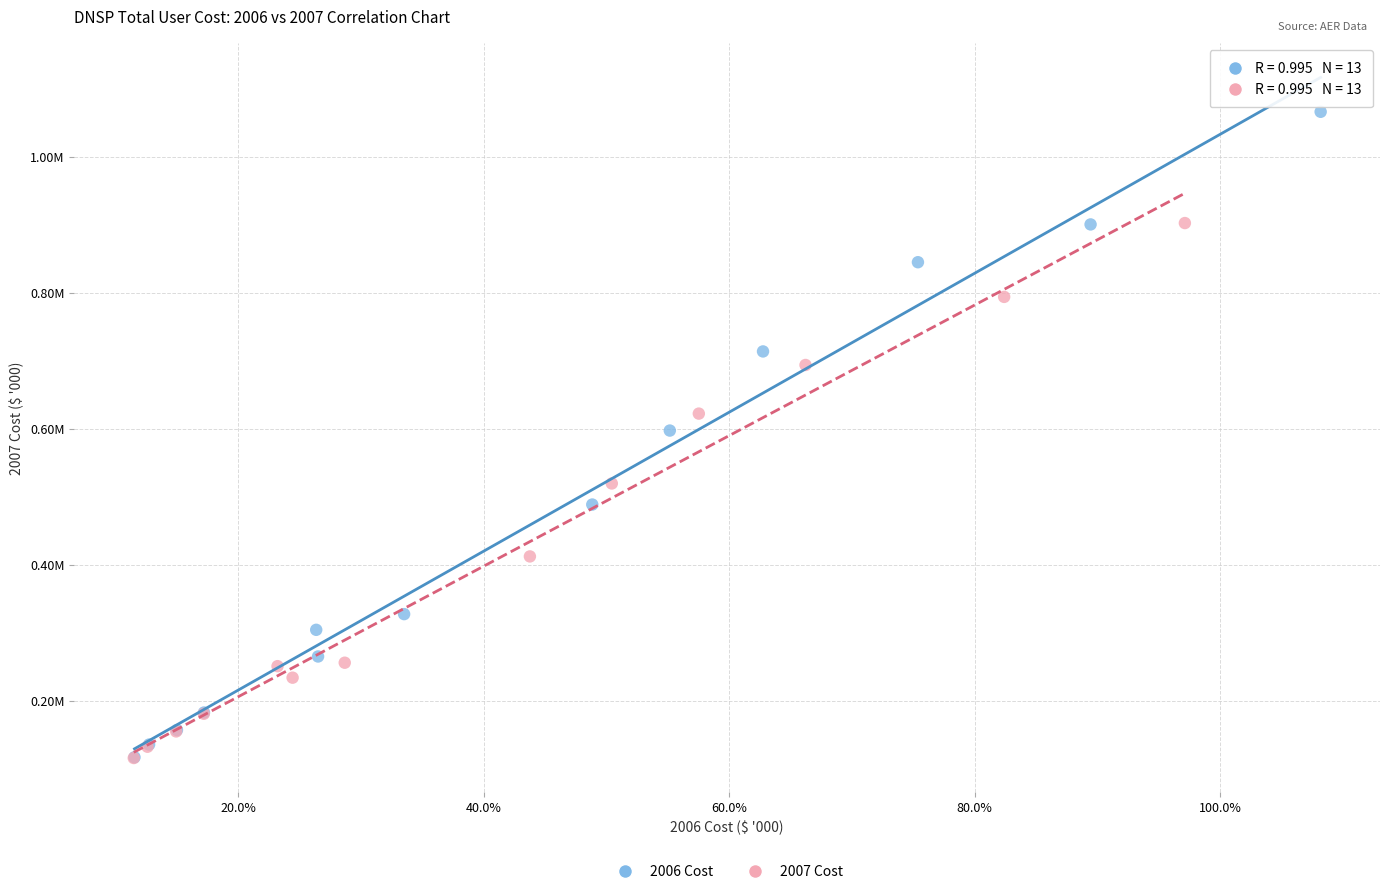

Which series reaches the maximum Y coordinate?

2006 Cost